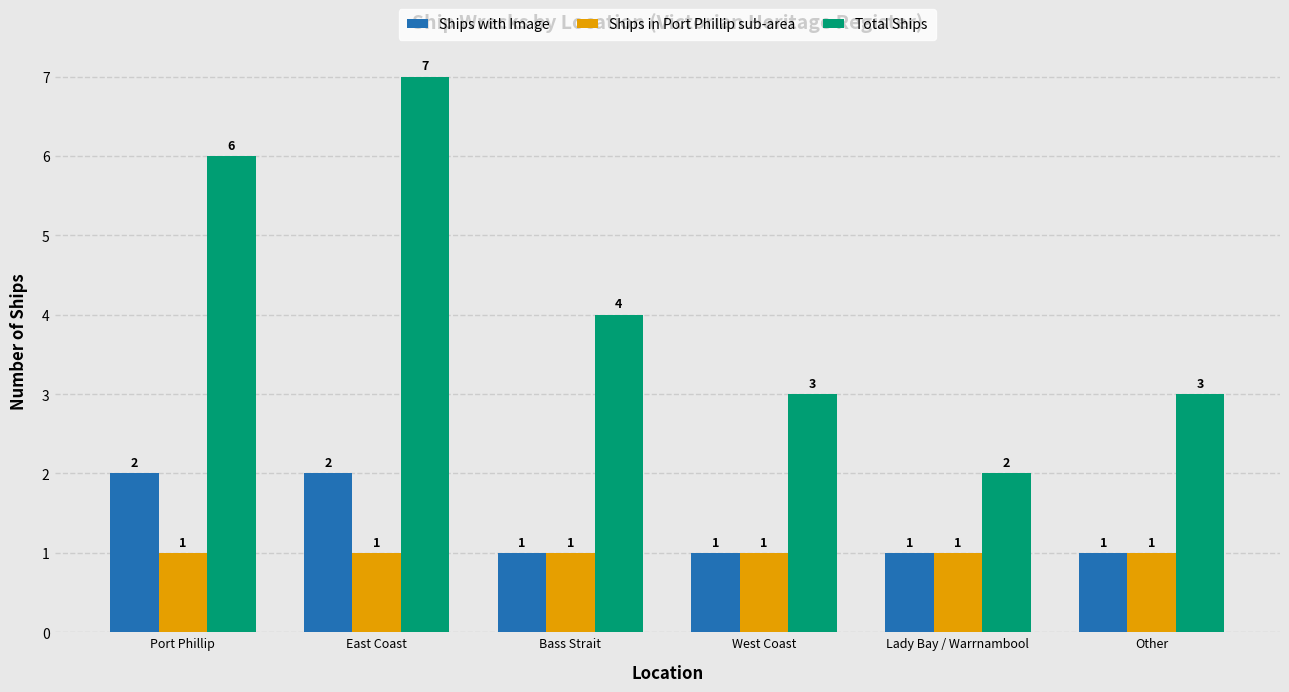

Rank the series by their maximum value, from highest to lowest.

Total Ships, Ships with Image, Ships in Port Phillip sub-area